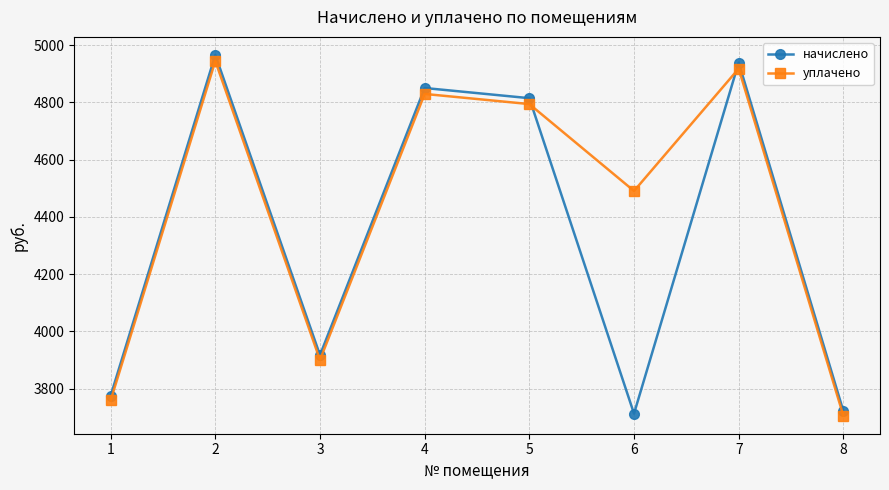

True or false: начислено has more than 0 interior local peaks.

True